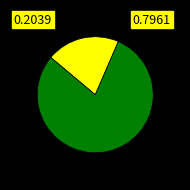

Does any single category account for the majority?

Yes